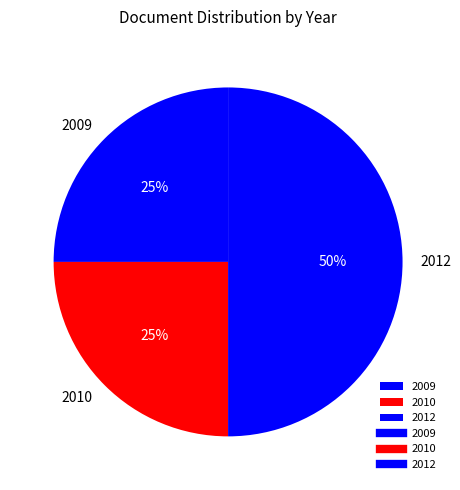

What percentage is the 2012 slice, to the nearest percent?

50%